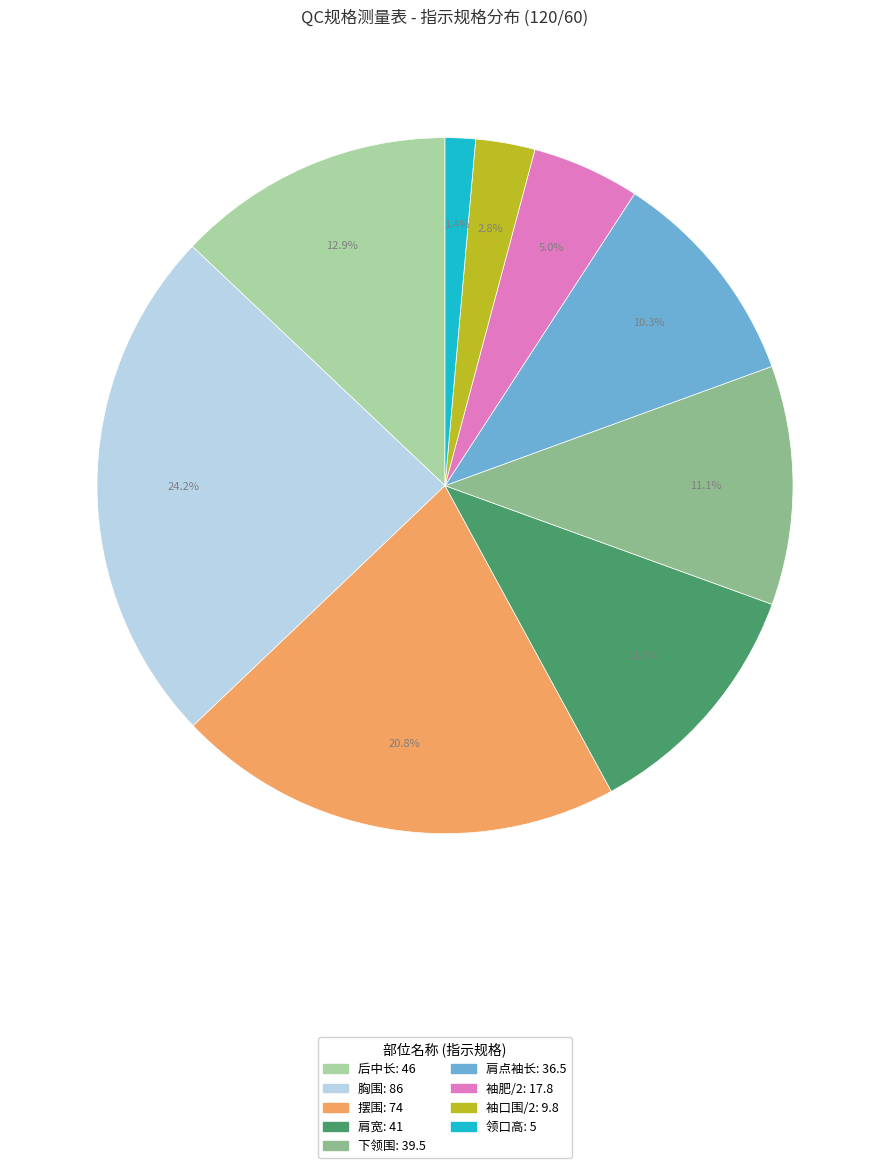

What is the ratio of the value at 袖肥/2 to the value at 下领围?

0.5